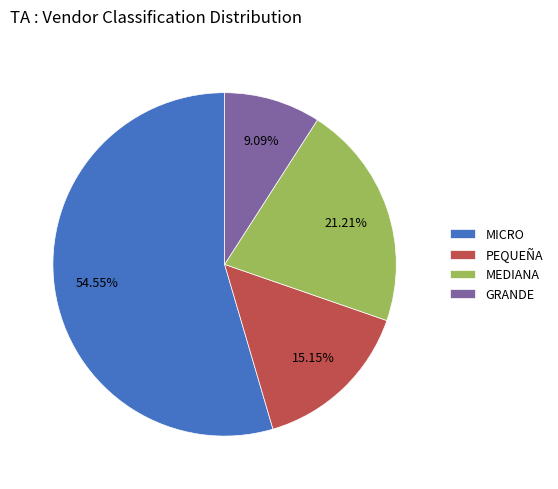

Is it true that MICRO is 55% of the pie?

True